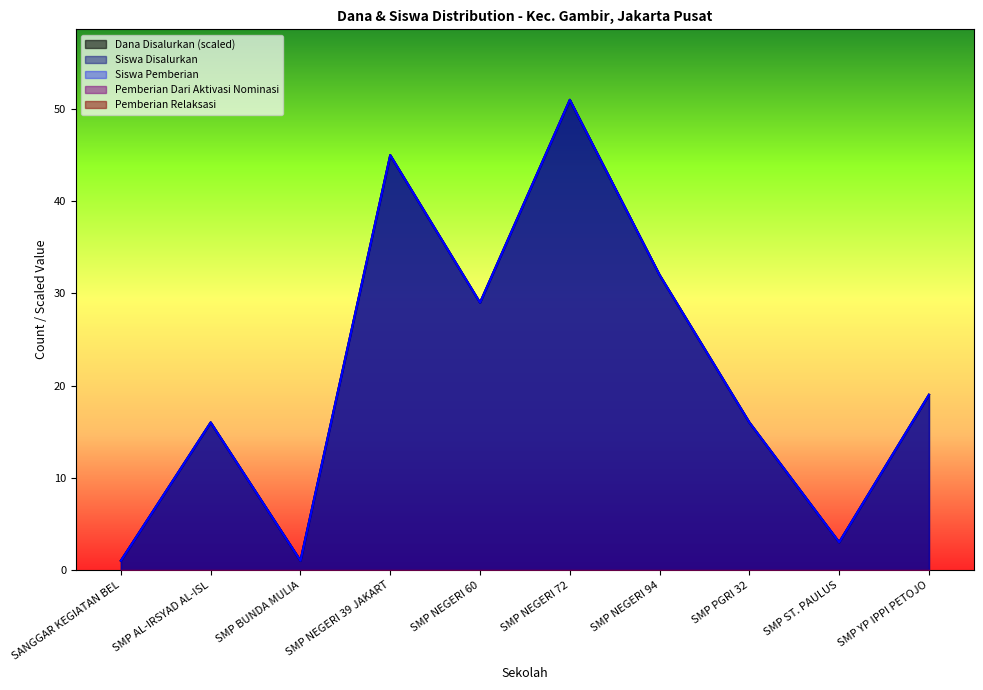

Which category has the highest value in the Dana Disalurkan series?

SMP NEGERI 72